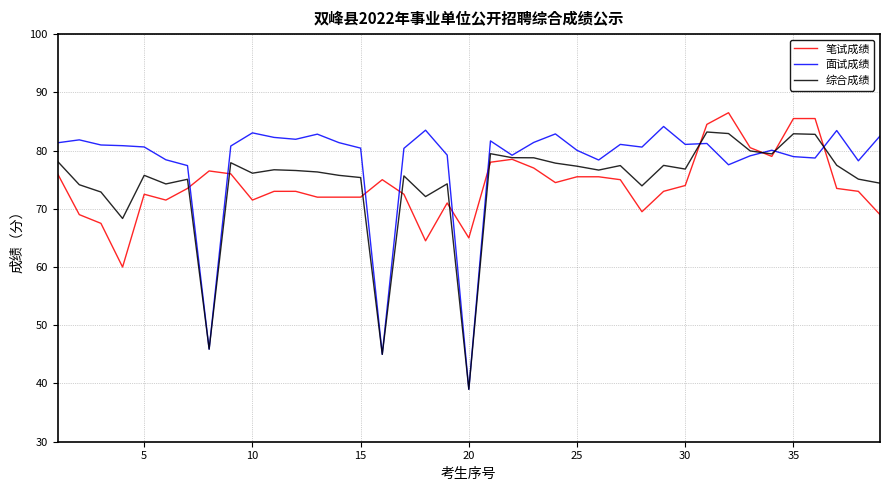

Which series has the largest total across all categories?

面试成绩